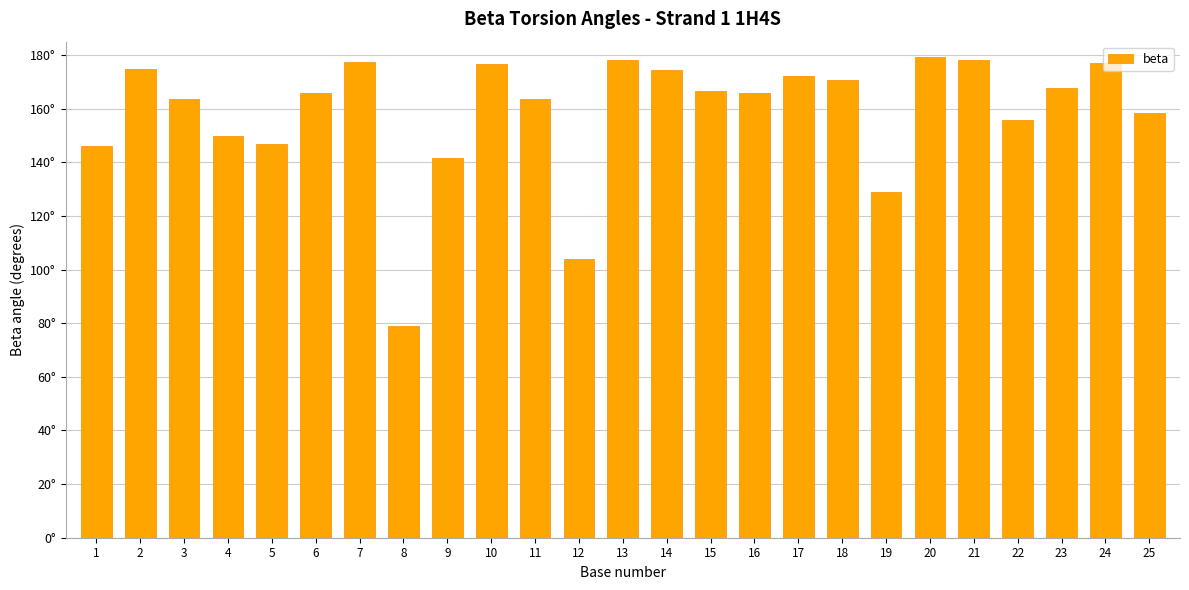

Where does the data first go above 165?

2